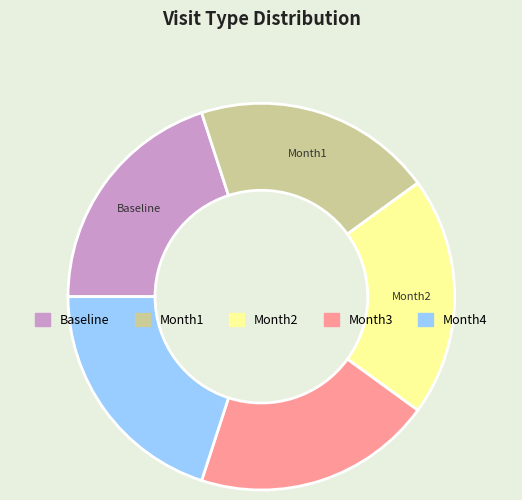

Count the number of slices in the pie.

5